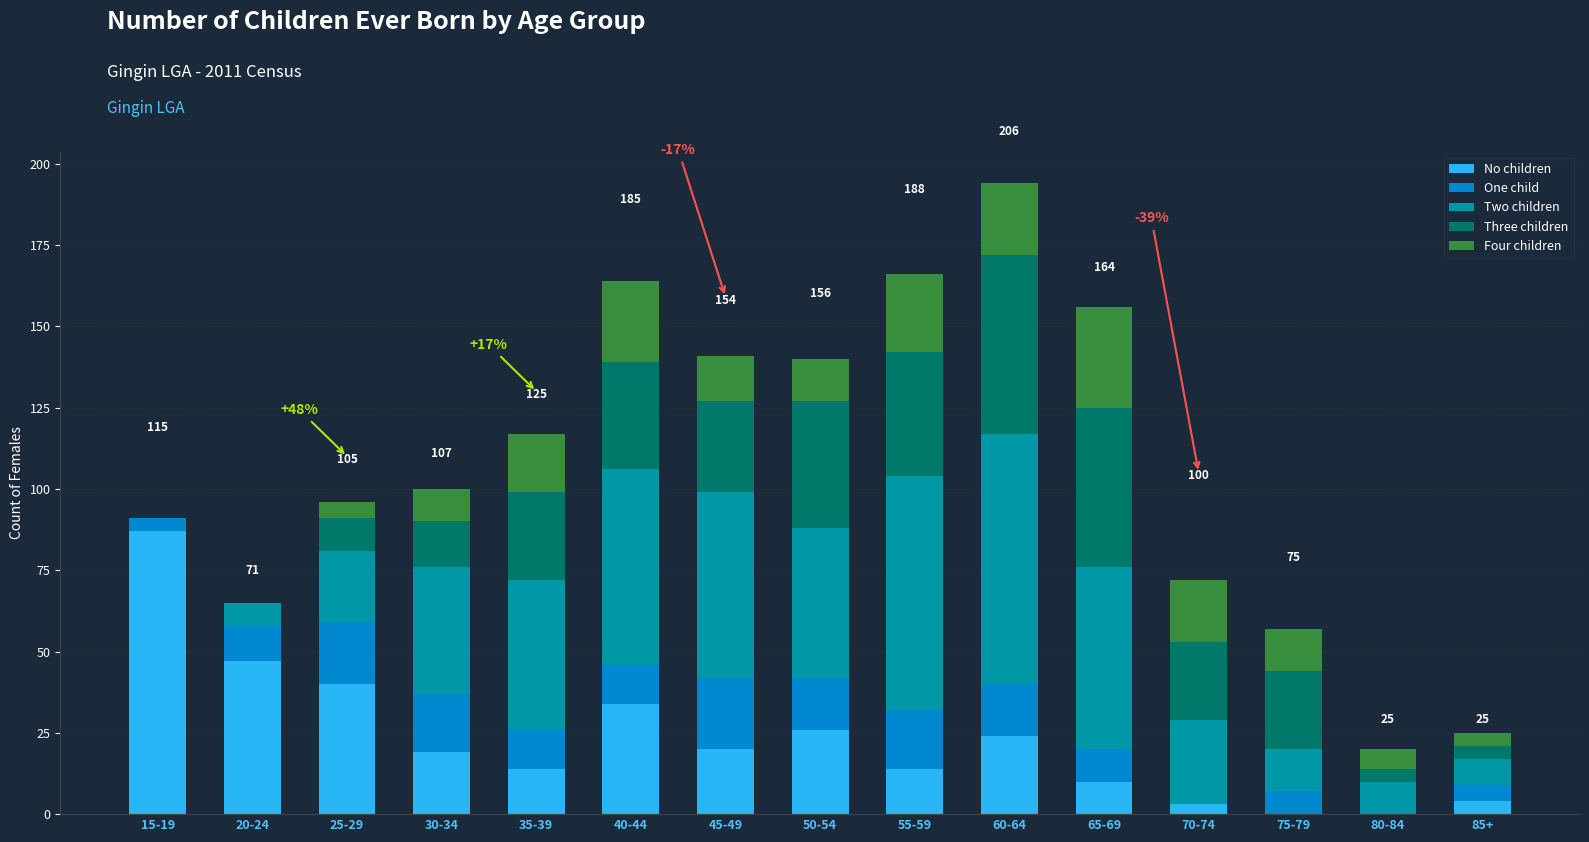

Which category has the highest value in the No children series?

15-19